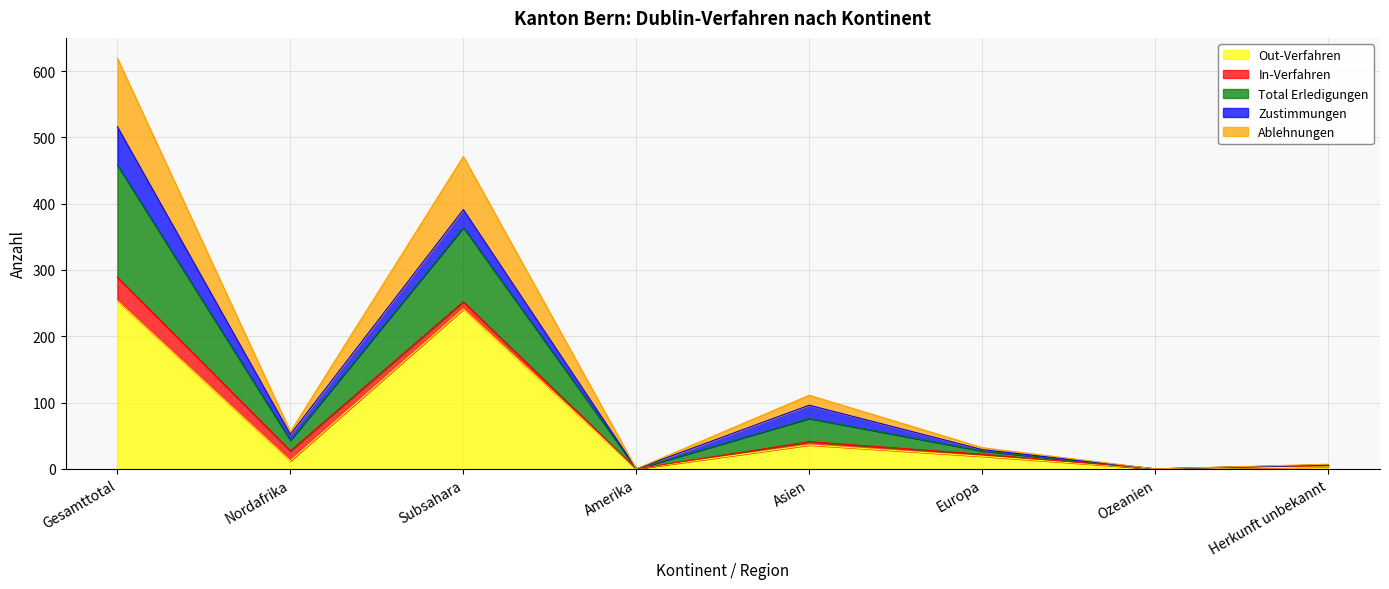

True or false: Ablehnungen and Total Erledigungen cross at least once.

False